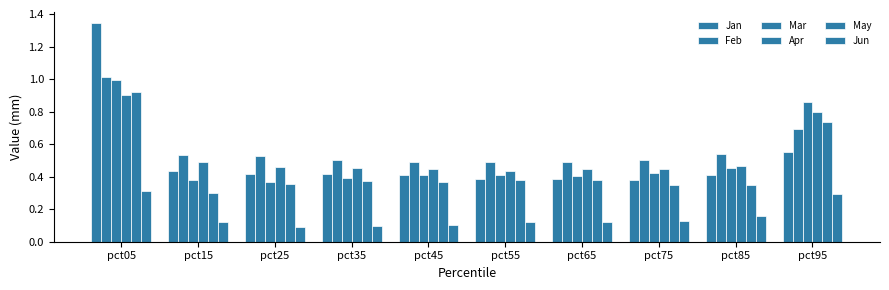

What is the approximate value of Mar at pct15?

0.4